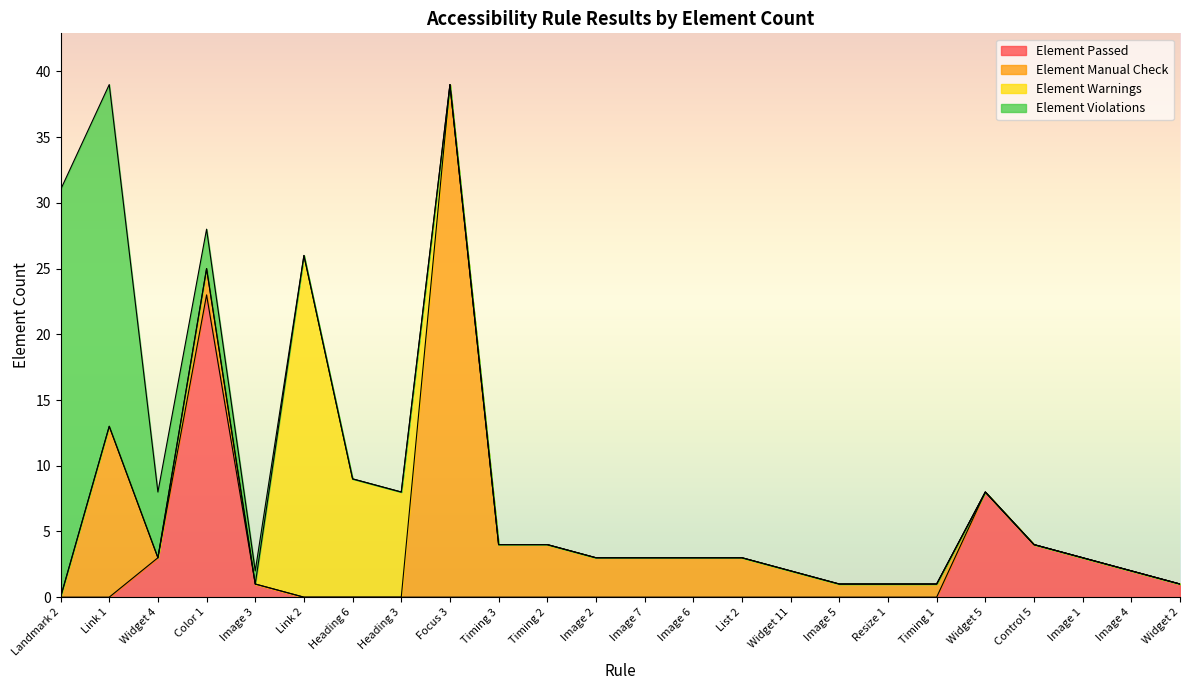

What is the difference between the maximum and minimum values in the Element Warnings series?

26